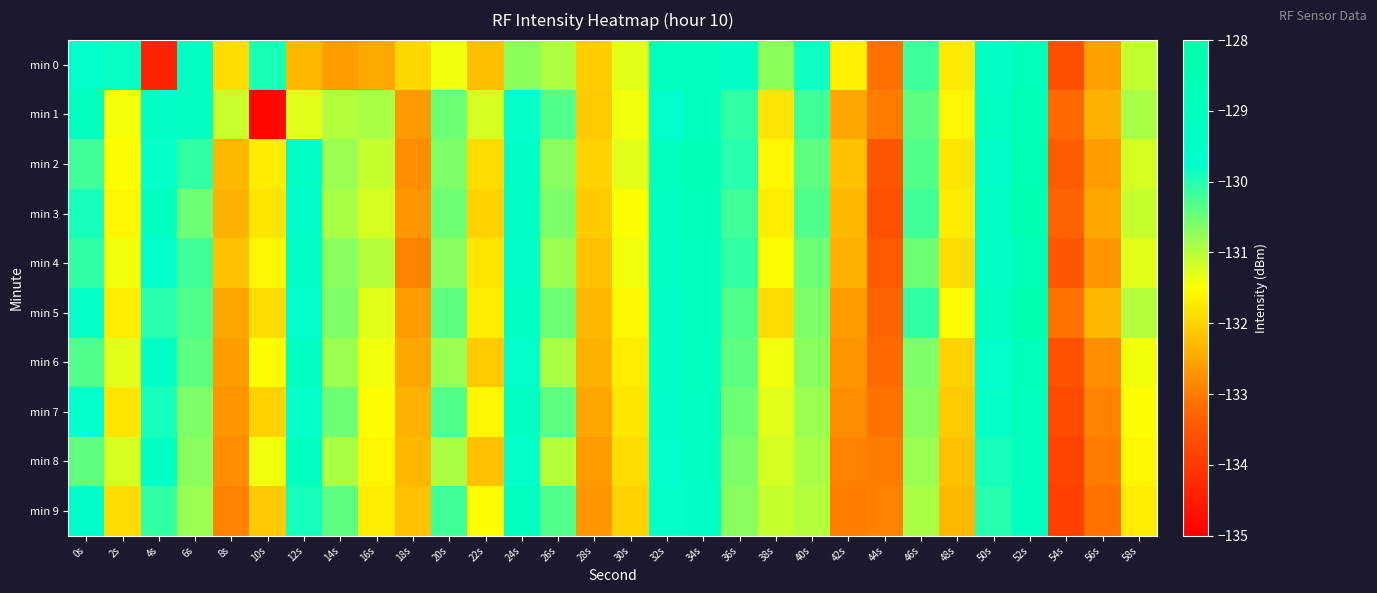

Which label corresponds to the smallest value in the chart?

10s